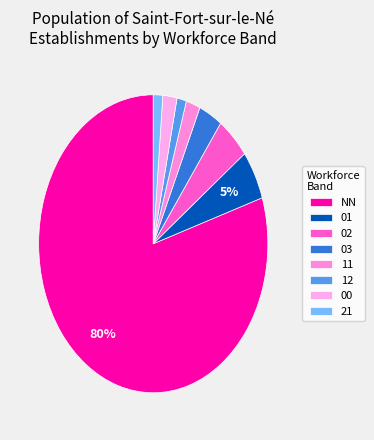

Is it true that 21 is 8% of the pie?

False